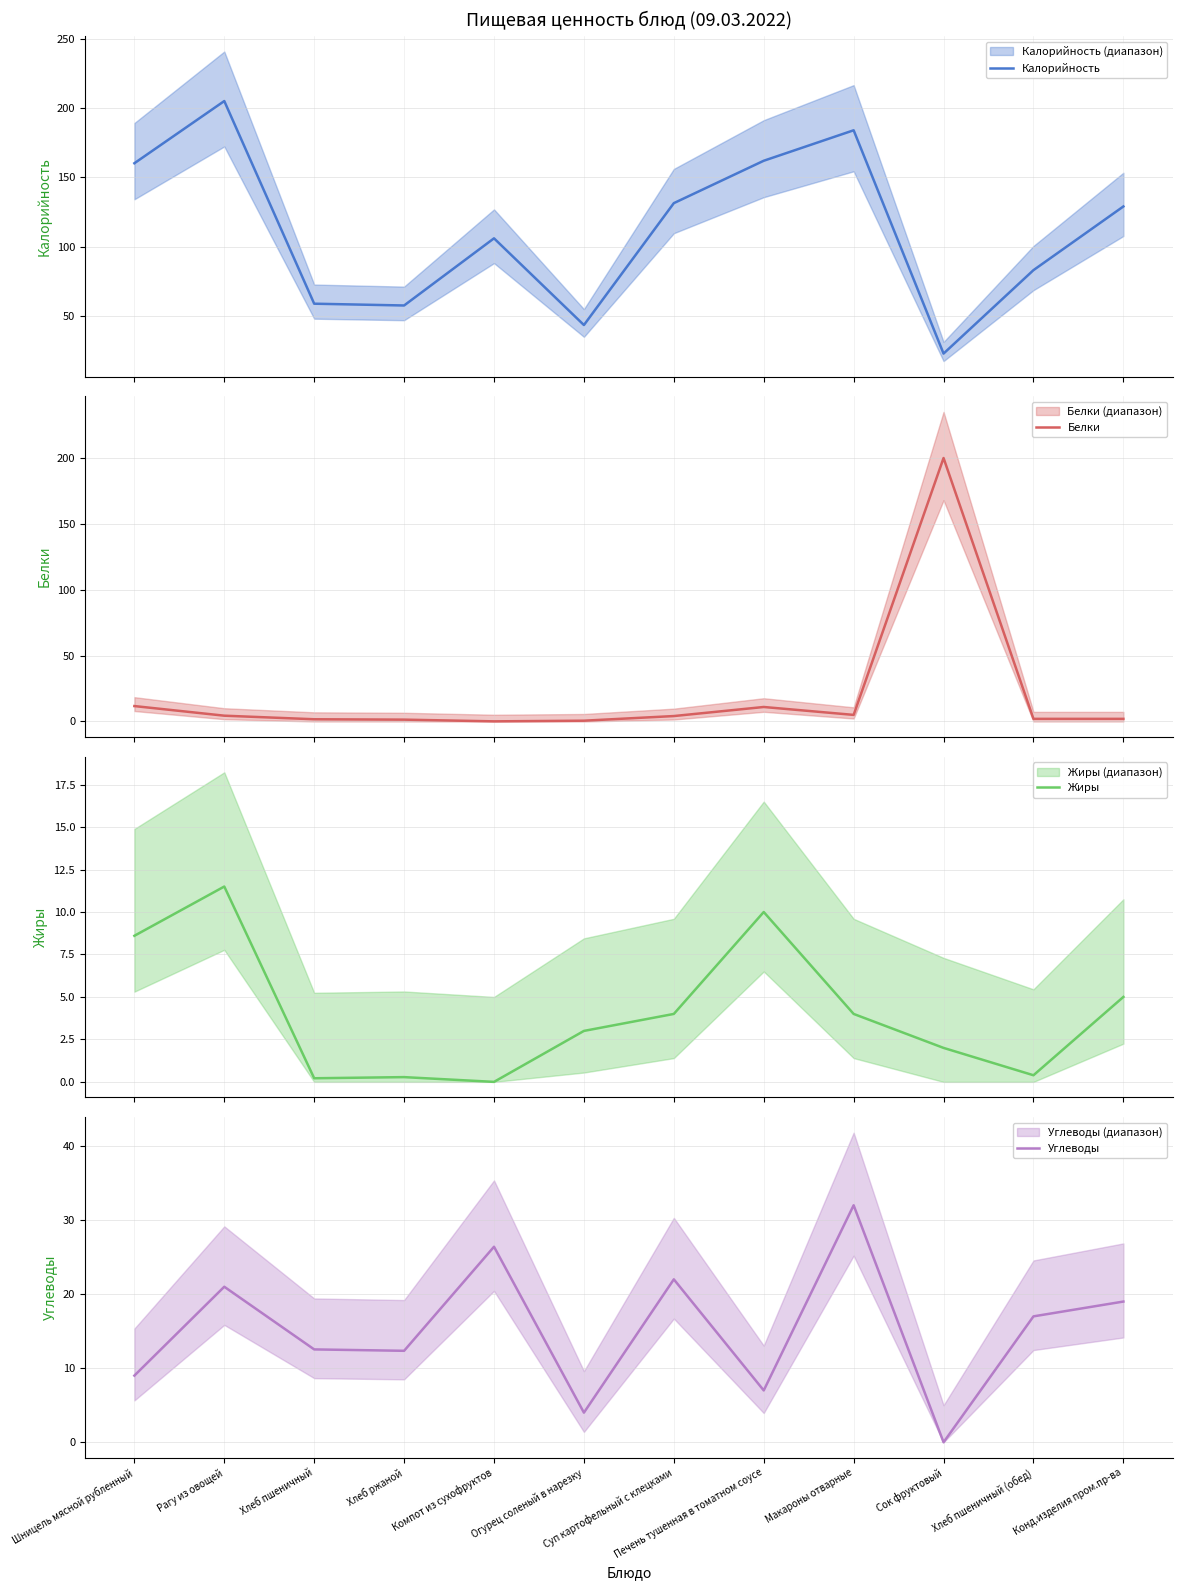

How many data points does each series have?

12